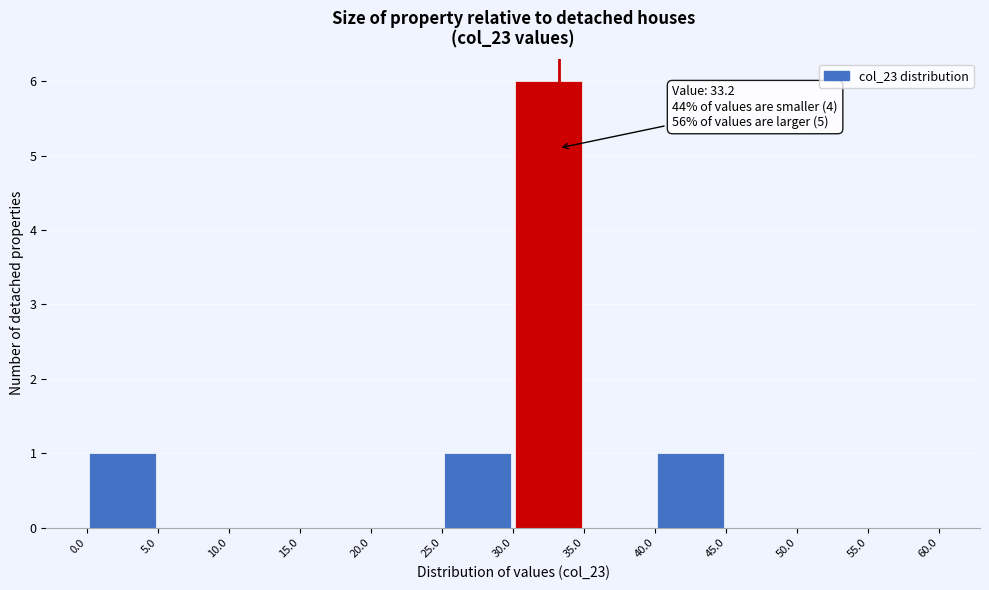

Which range on the x-axis has the tallest bar?

30.0 to 35.0